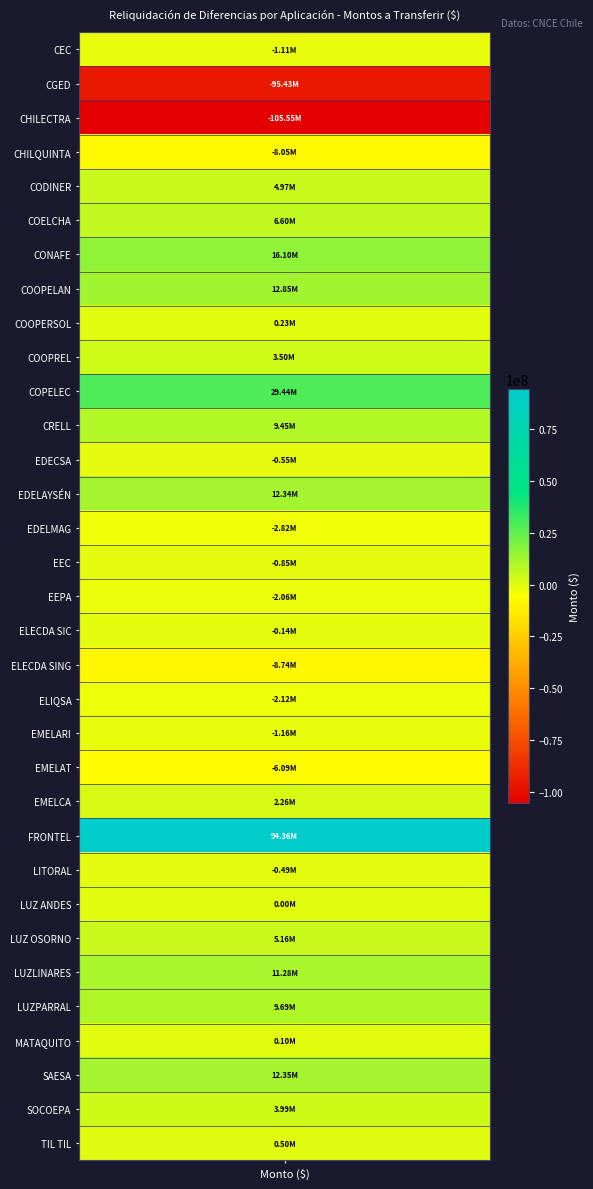

Reading left to right, transcribe all the data shown in this chart.

CEC=-1106950.4	CGED=-95433632.1	CHILECTRA=-105546452.9	CHILQUINTA=-8054698.7	CODINER=4968014.5	COELCHA=6597252.6	CONAFE=16102943.2	COOPELAN=12850640.6	COOPERSOL=225499.7	COOPREL=3498071.4	COPELEC=29440750.6	CRELL=9447607.9	EDECSA=-548583.8	EDELAYSÉN=12341296.0	EDELMAG=-2820438.0	EEC=-852672.8	EEPA=-2057248.6	ELECDA SIC=-139791.6	ELECDA SING=-8740718.1	ELIQSA=-2121494.6	EMELARI=-1156668.6	EMELAT=-6090838.6	EMELCA=2257004.7	FRONTEL=94361542.6	LITORAL=-490630.3	LUZ ANDES=0.0	LUZ OSORNO=5159373.3	LUZLINARES=11279117.3	LUZPARRAL=9690109.3	MATAQUITO=95605.0	SAESA=12350406.9	SOCOEPA=3993345.2	TIL TIL=502238.1